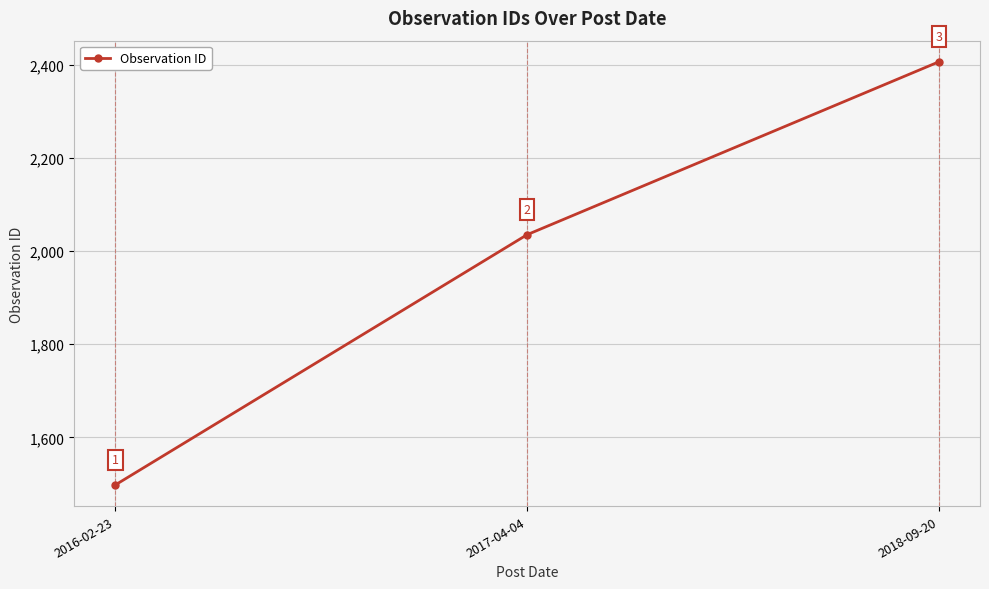

The value at 2017-04-04 is 3352. True or false?

False